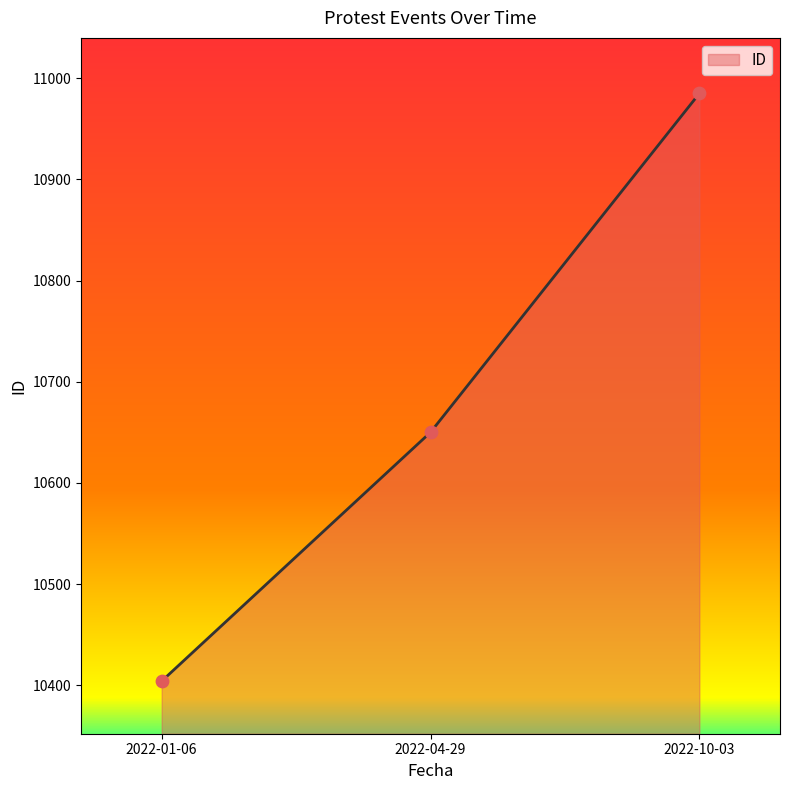

Approximately how many times larger is the value at 2022-10-03 compared to 2022-04-29?

1.0